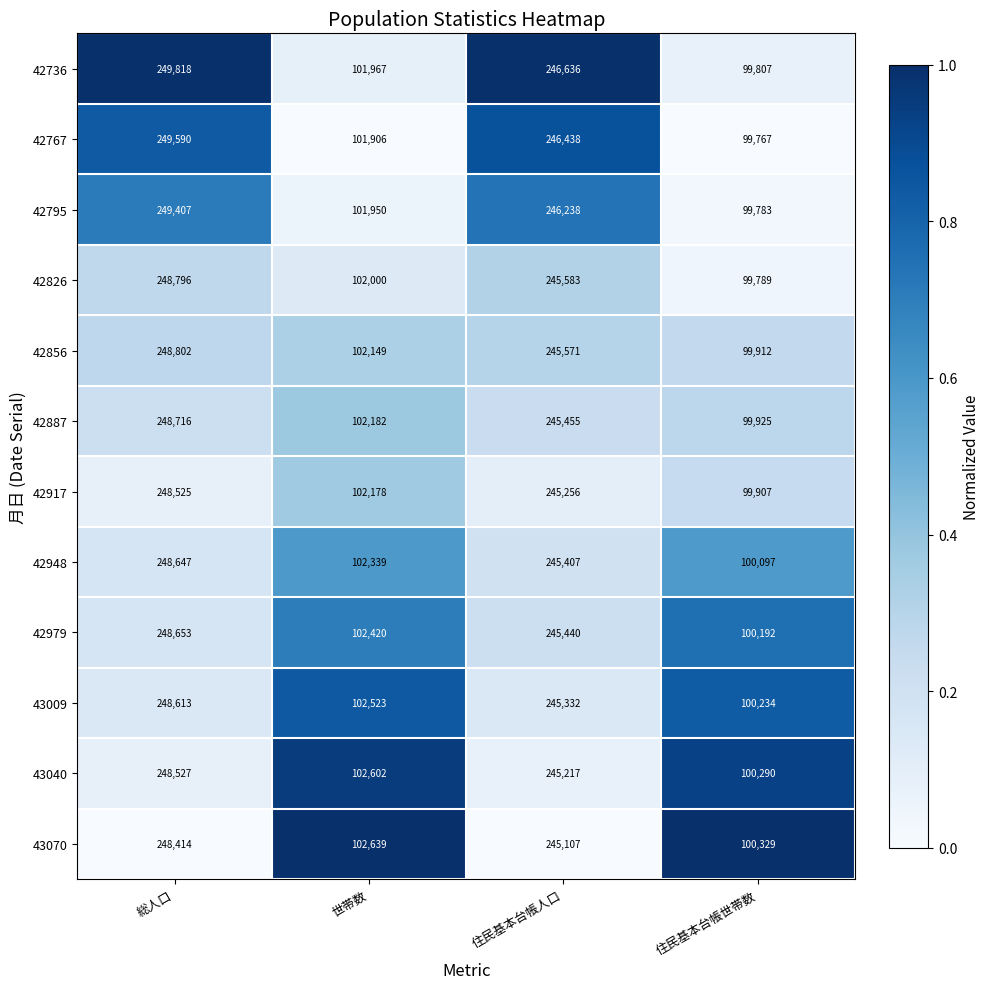

Rank the categories by 42736 value from highest to lowest.

総人口, 住民基本台帳人口, 世帯数, 住民基本台帳世帯数